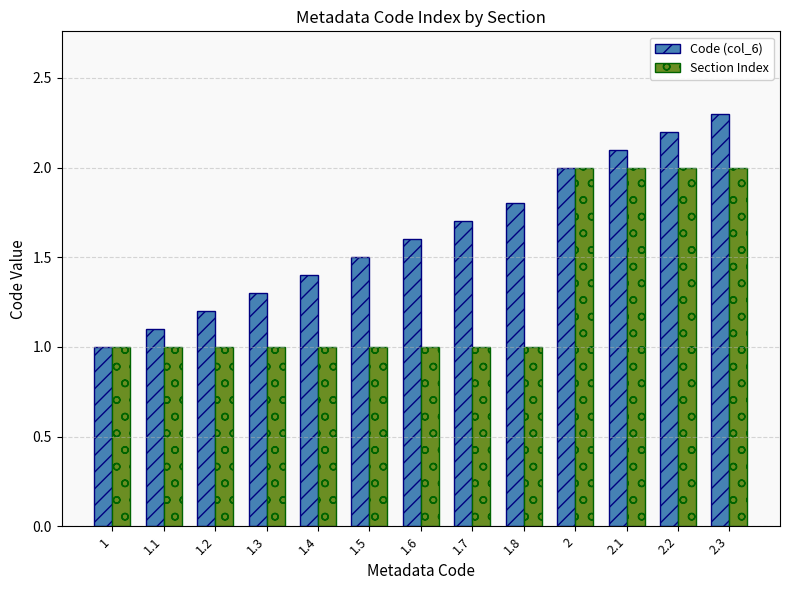

How many bars are there in each group?

2